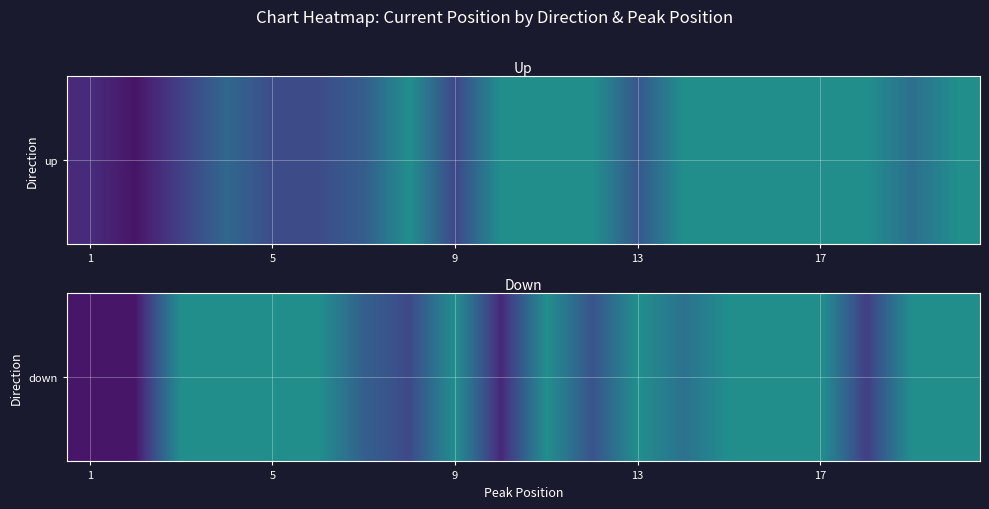

Reading left to right, extract all data points from this chart.

7.0	7.0	50.0	50.0	50.0	50.0	31.0	23.0	50.0	12.0	50.0	26.5	50.0	38.0	50.0	50.0	50.0	19.0	50.0	50.0